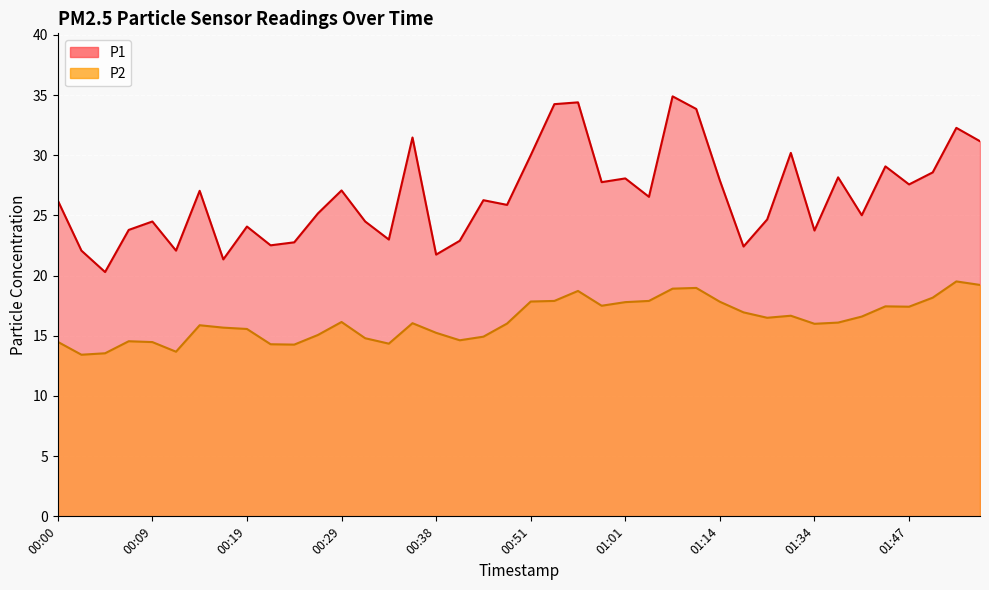

At which category does the chart reach its peak across all series?

01:06